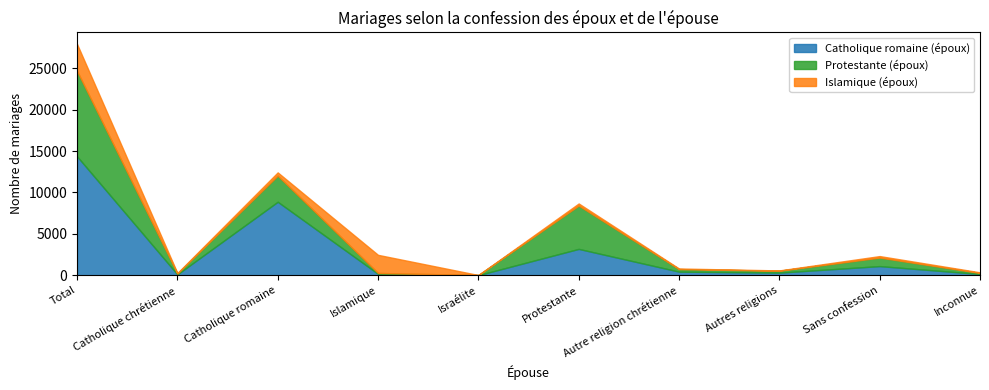

How many intersections are there between Protestante (époux) and Catholique romaine (époux)?

2